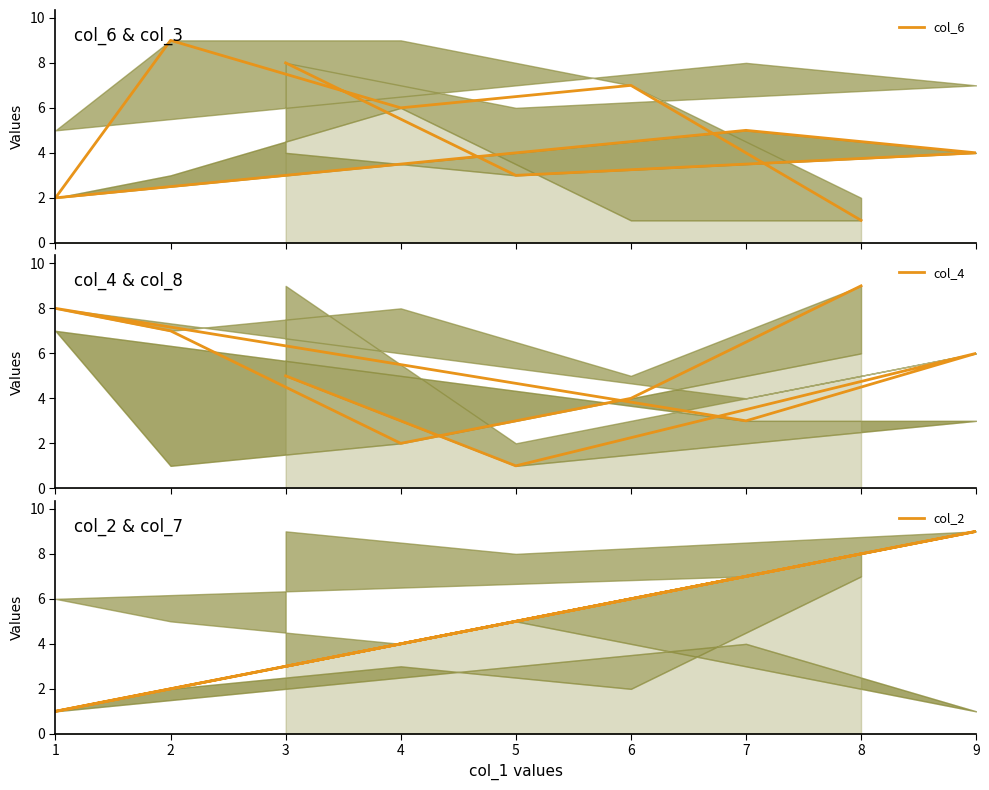

What is the total value across all series at 2?

18